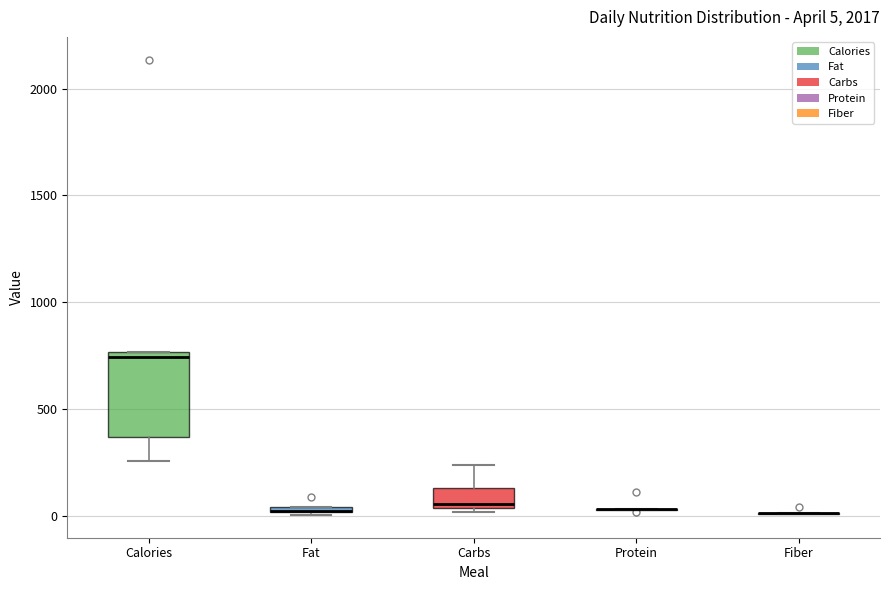

Comparing the boxes themselves (not the whiskers), which one is the tallest?

Calories